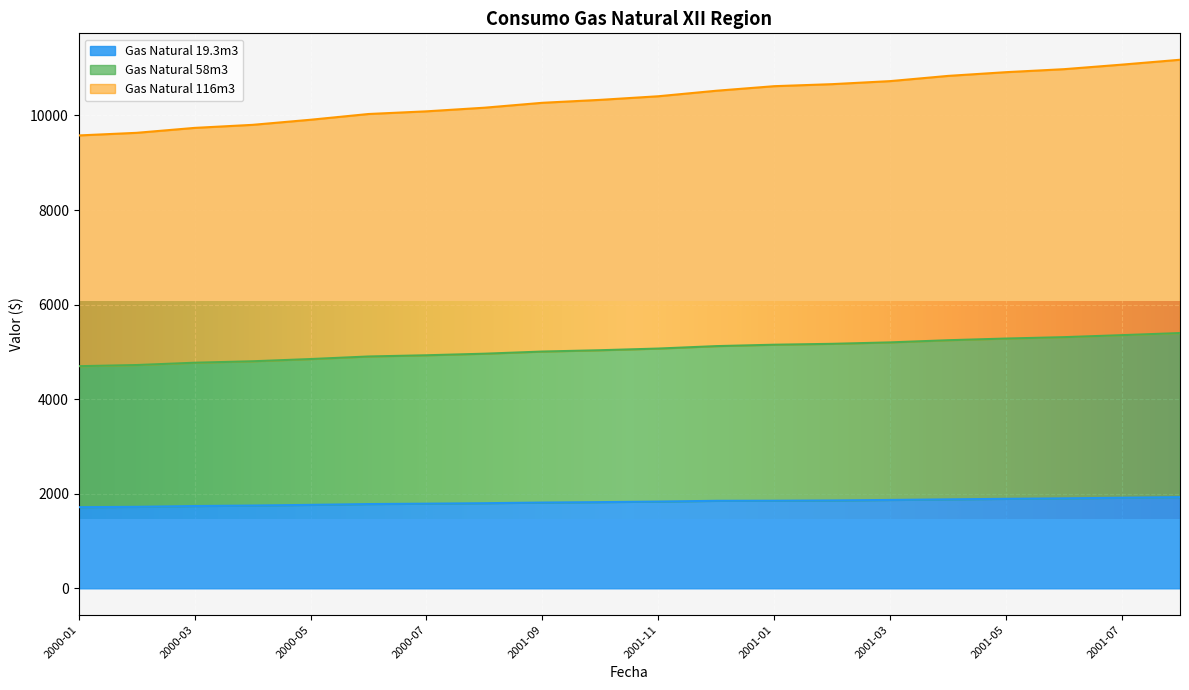

How many values in the Gas Natural 19.3m3 series exceed 1834?

10